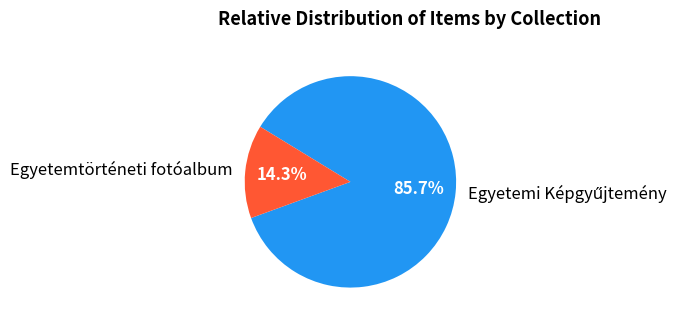

To the nearest percent, what is the difference between the largest and smallest slice percentages?

71%